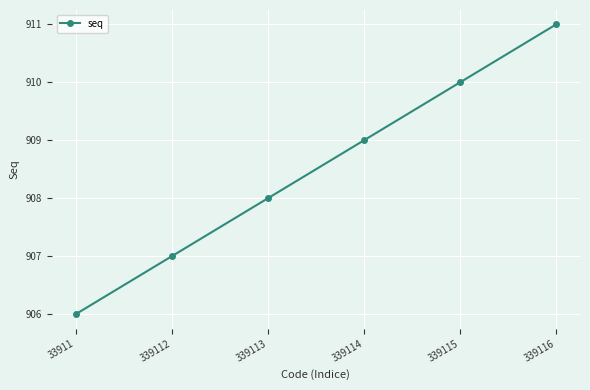

Approximately how many times larger is the value at 33911 compared to 339114?

1.0